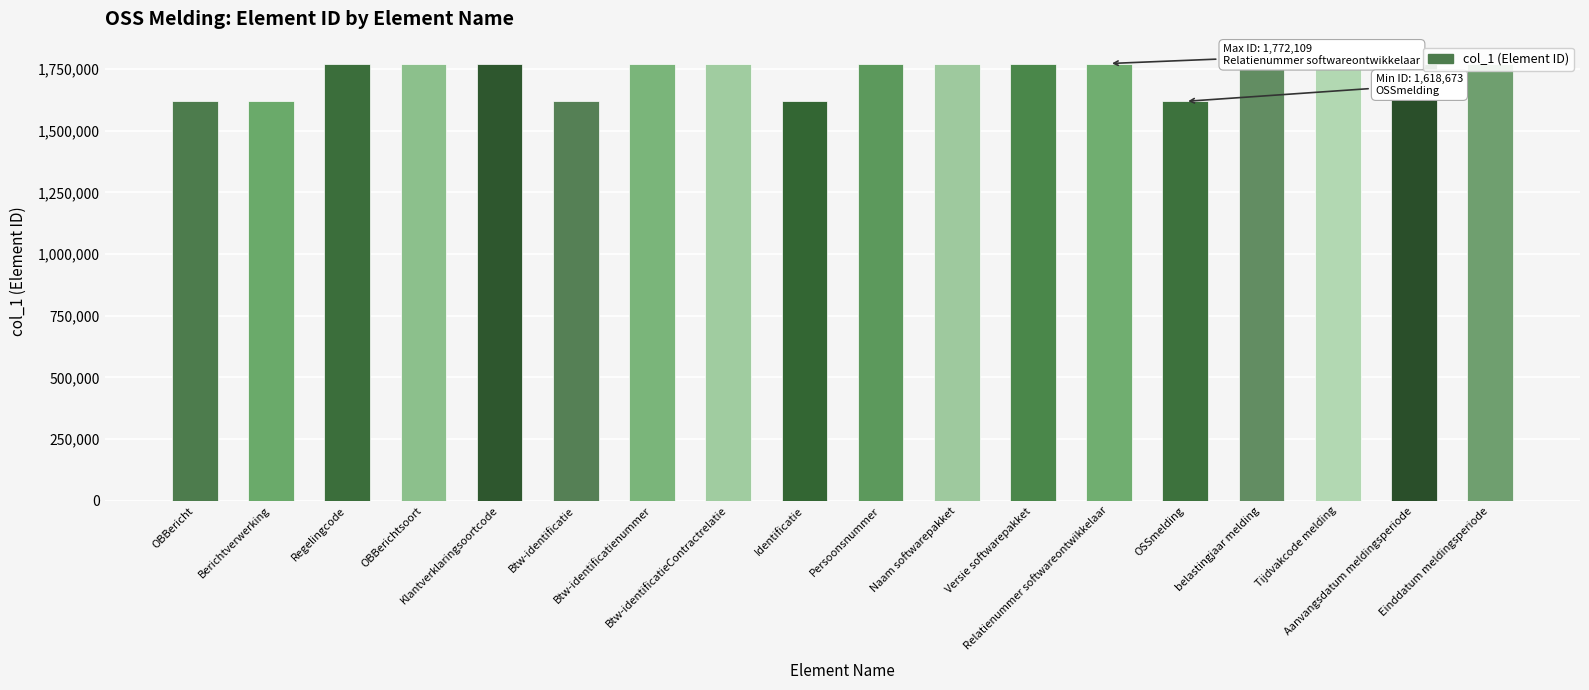

What is the value of the 7th bar from the left?

1771426